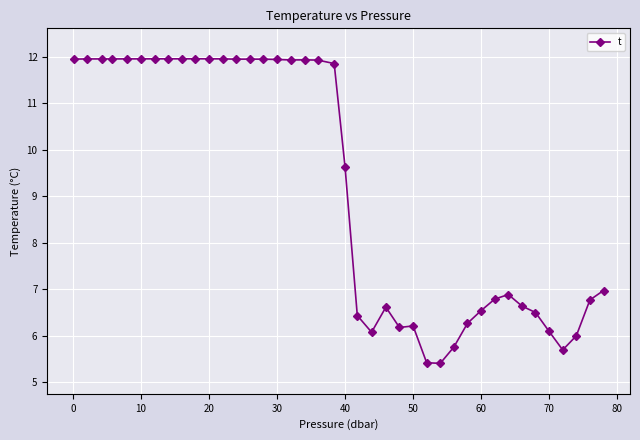

True or false: the data has more than 0 interior local peaks.

True